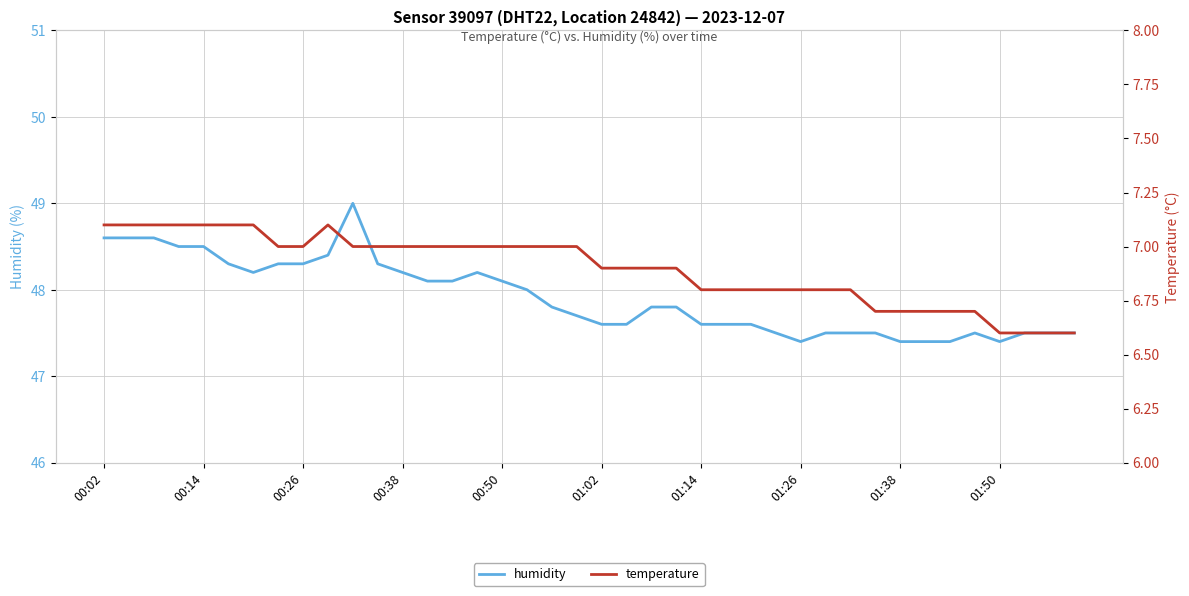

Count the temperature values in the range 6 to 7.

32